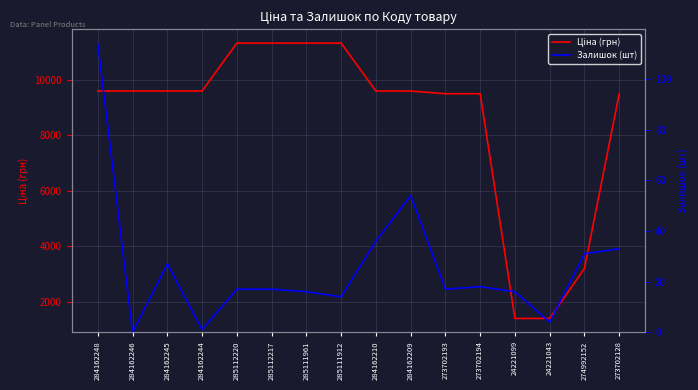

At which label does Залишок (шт) first exceed 17?

284162248